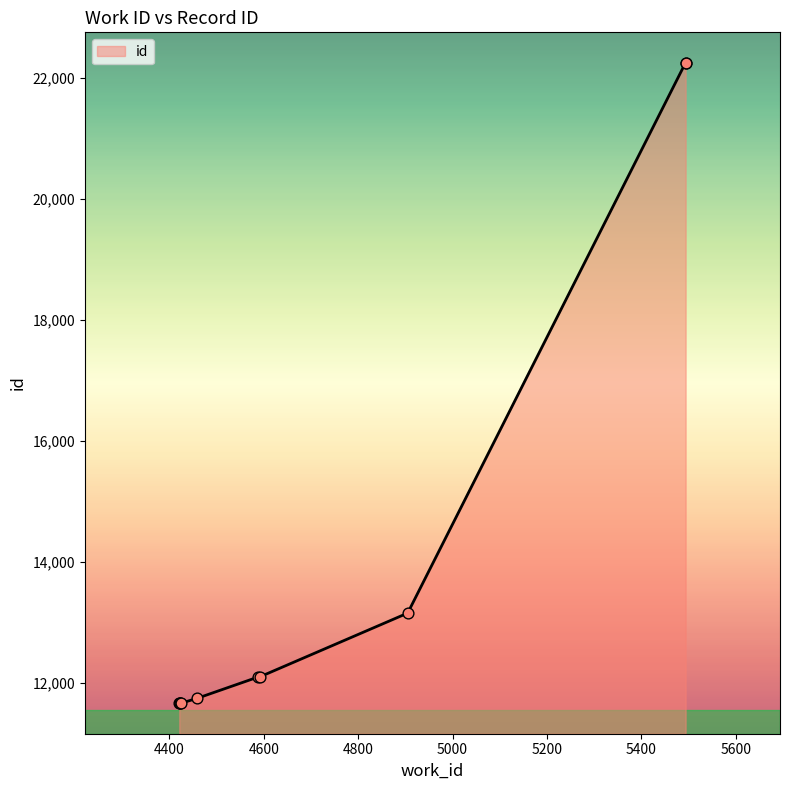

Between 4421 and 4458, which is larger?

4458